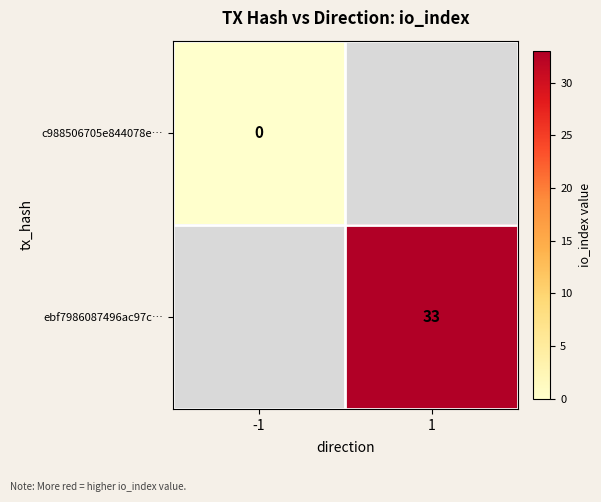

Count the number of categories in the chart.

2